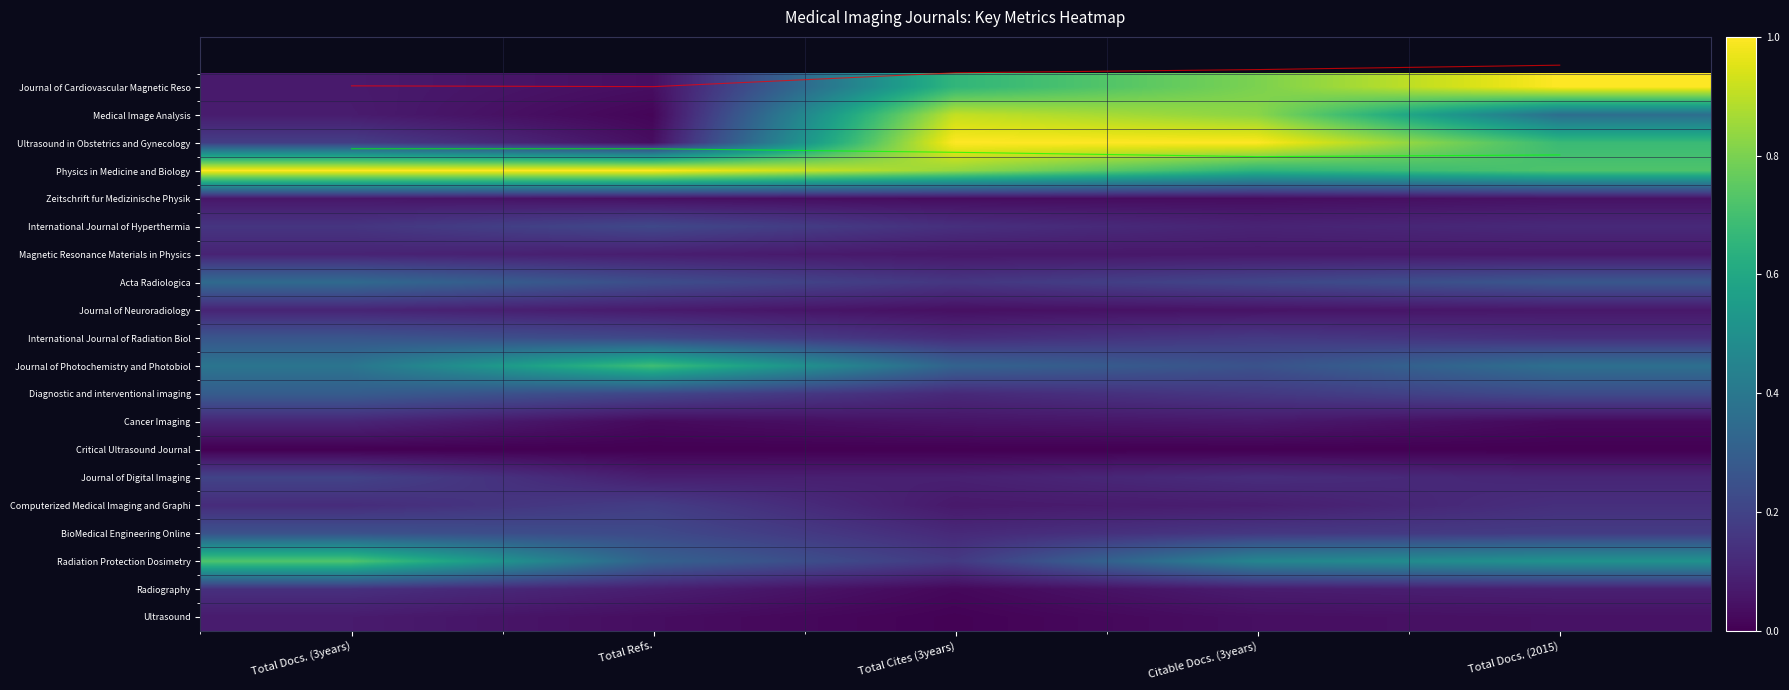

Which has a higher value, Total Refs. or Total Cites (3years)?

Total Refs.